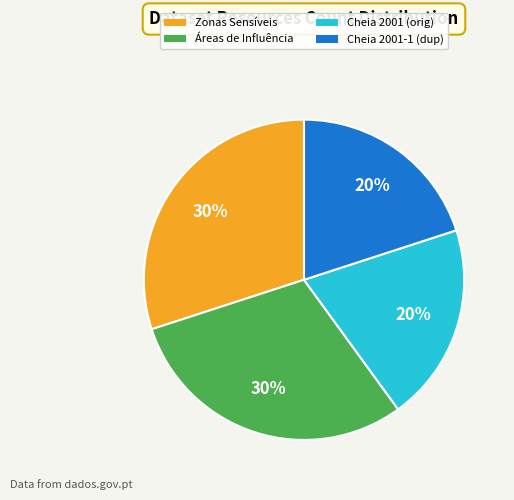

To the nearest percent, what is the difference between the largest and smallest slice percentages?

10%